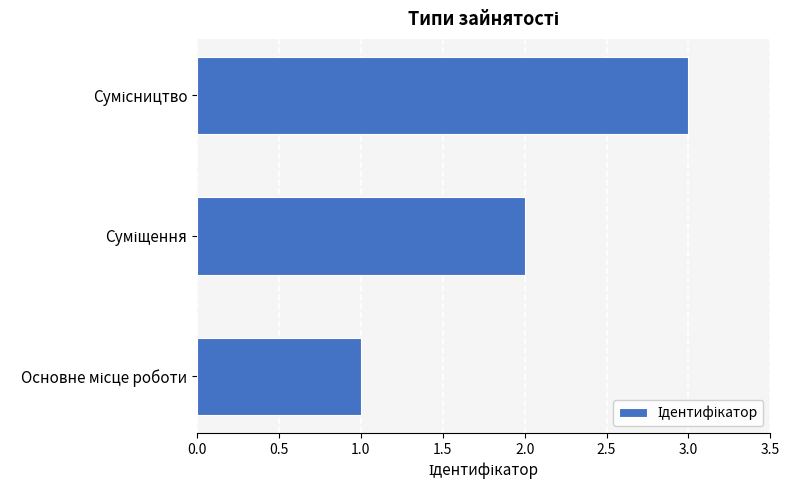

What is the sum of all values?

6